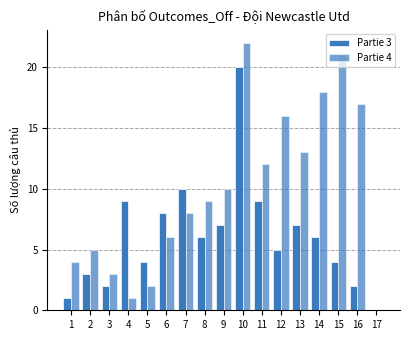

List the labels in order of Partie 4 value, smallest first.

17, 4, 5, 3, 1, 2, 6, 7, 8, 9, 11, 13, 12, 16, 14, 15, 10